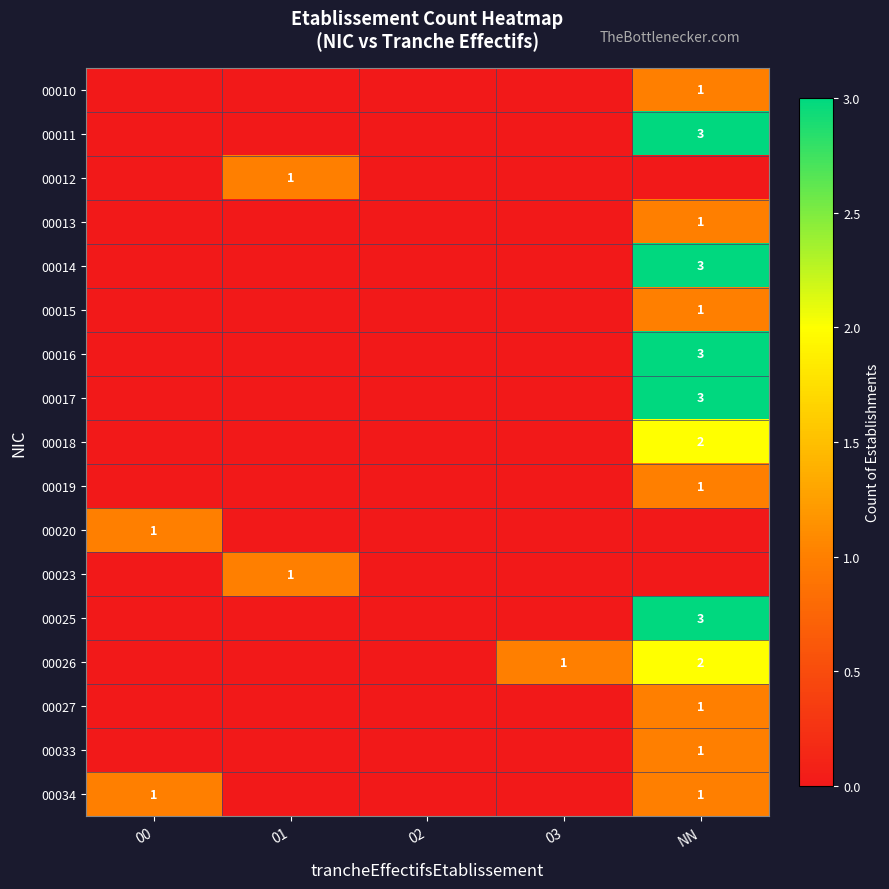

Is it true that 00016 equals 1 at NN?

False